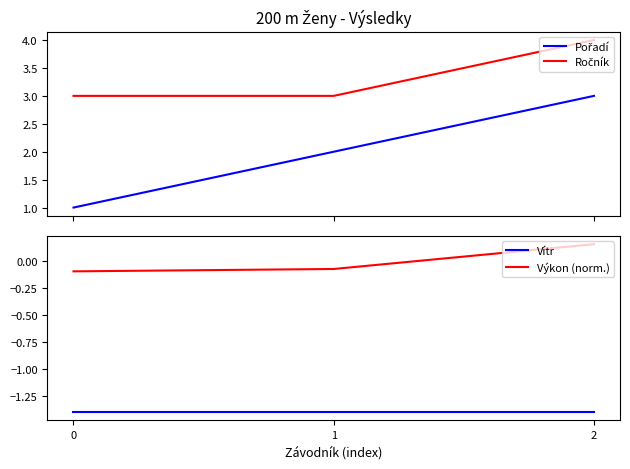

Is it true that Ročník equals 0.9 at 2?

False